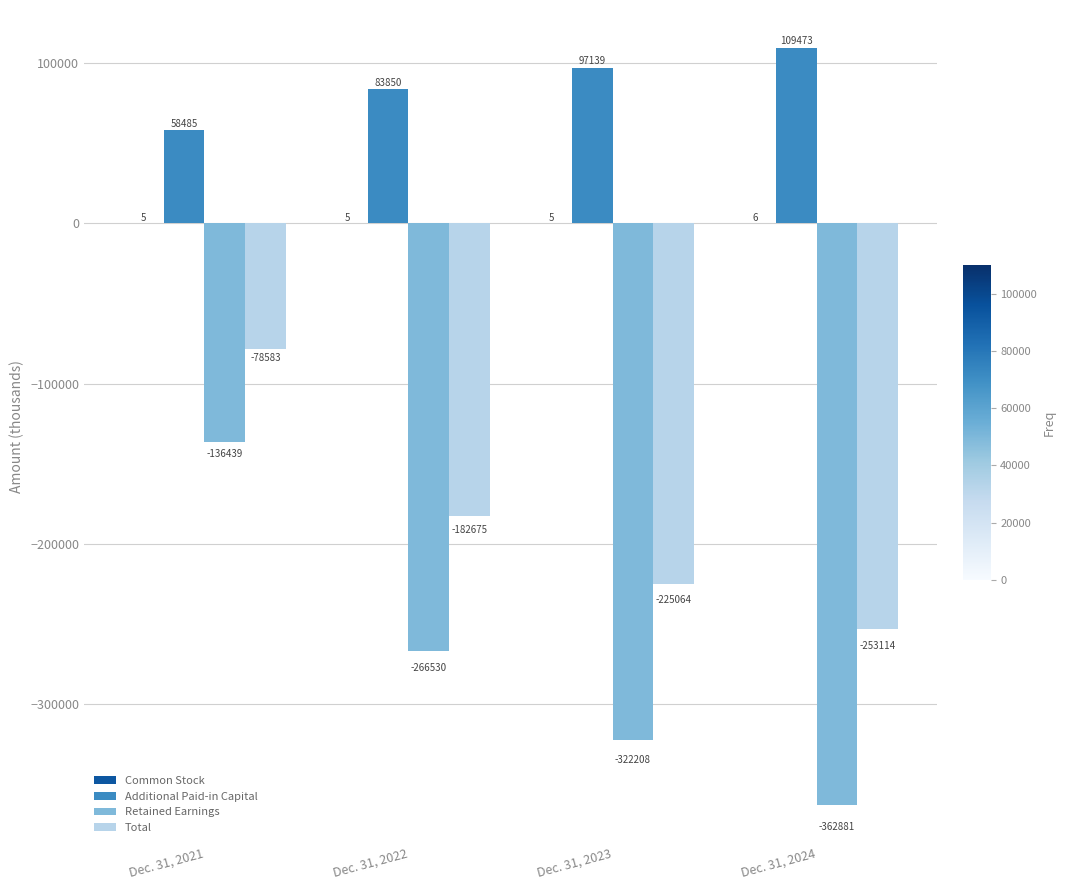

Where does the Total series first go above -182675?

Dec. 31, 2021